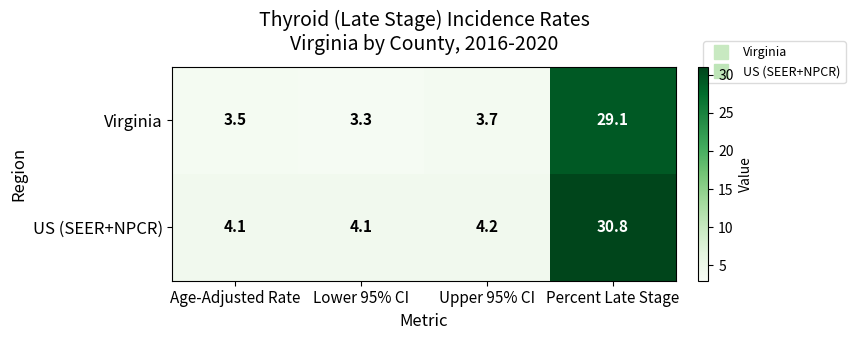

What is the sum of all US (SEER+NPCR) values?

43.2